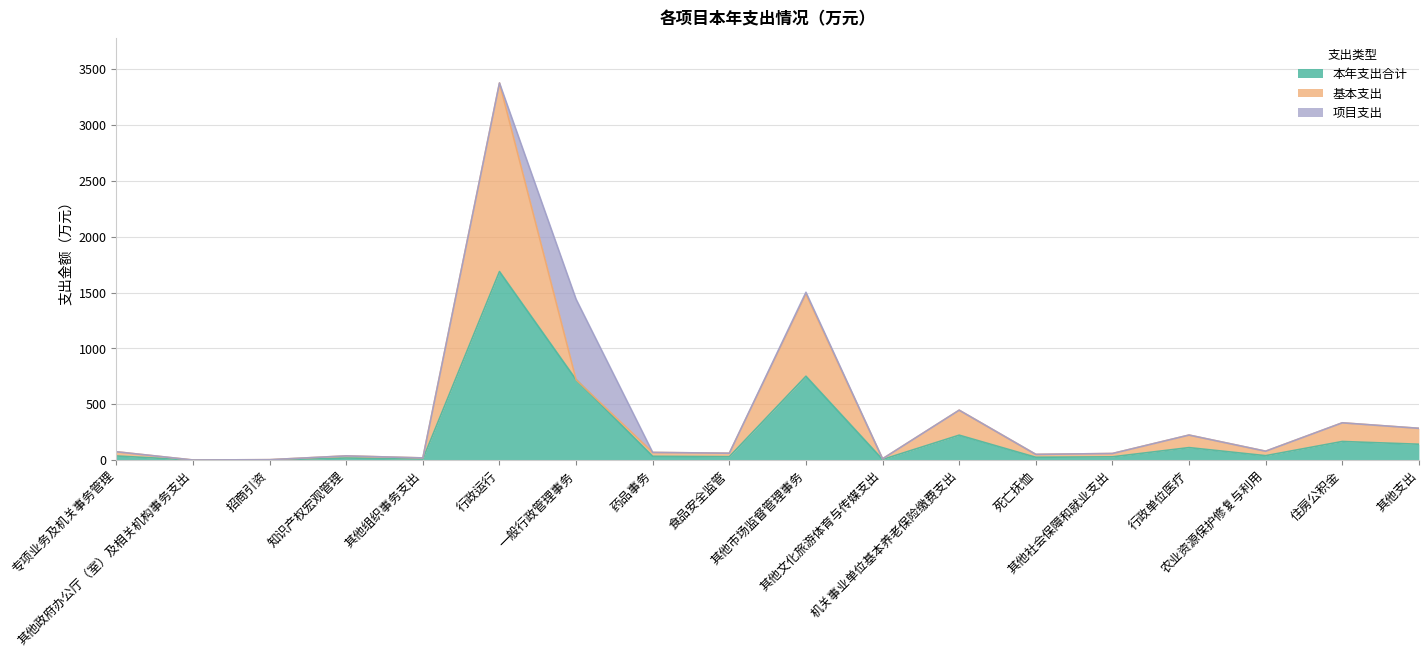

What is the greatest value displayed?

1687.7